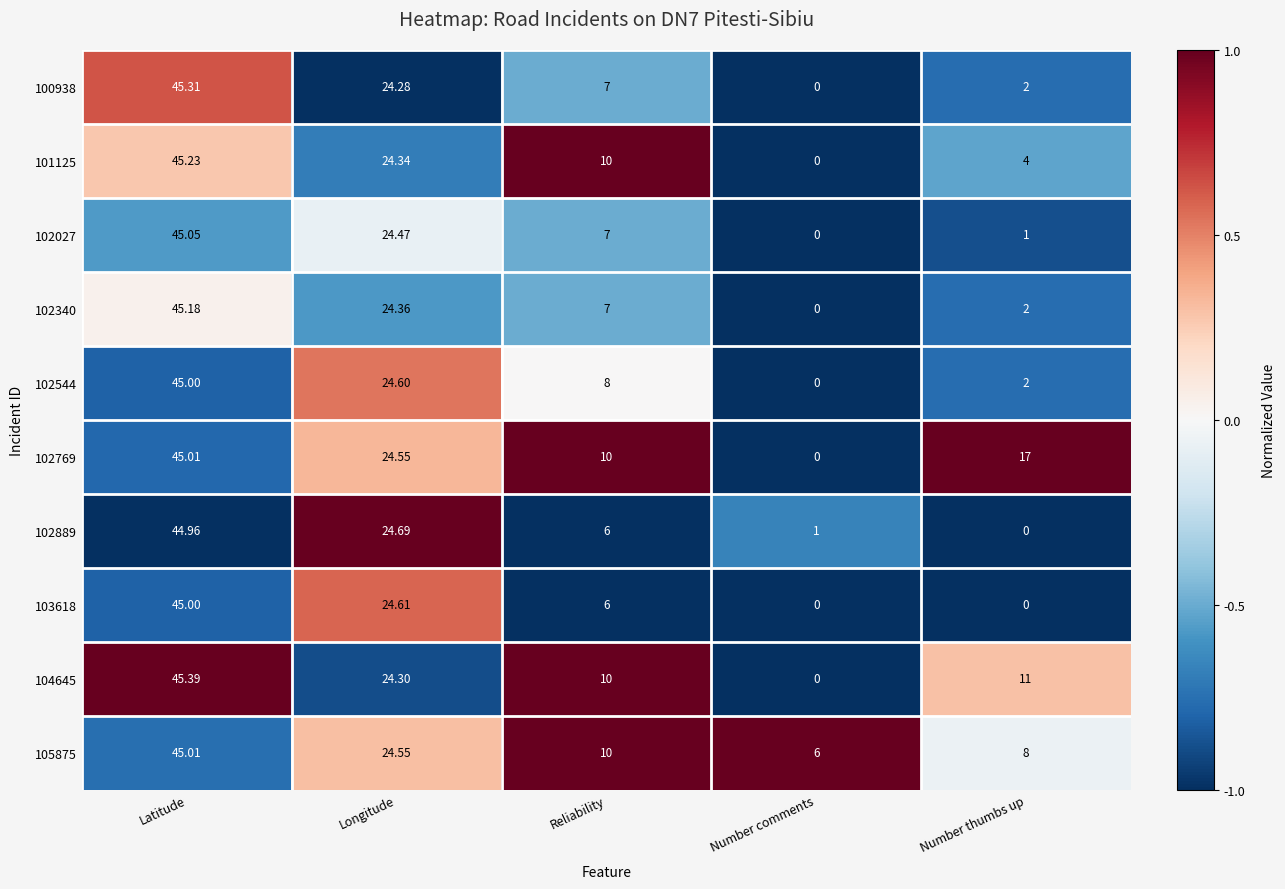

What is the maximum value shown in the chart?

45.4